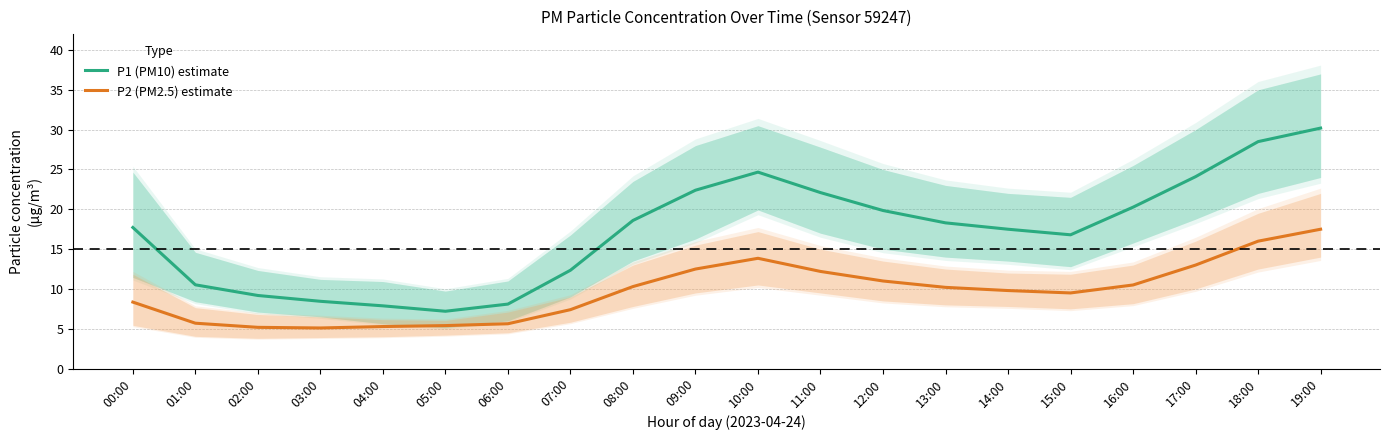

Which has a higher value, 04:00 or 18:00?

18:00